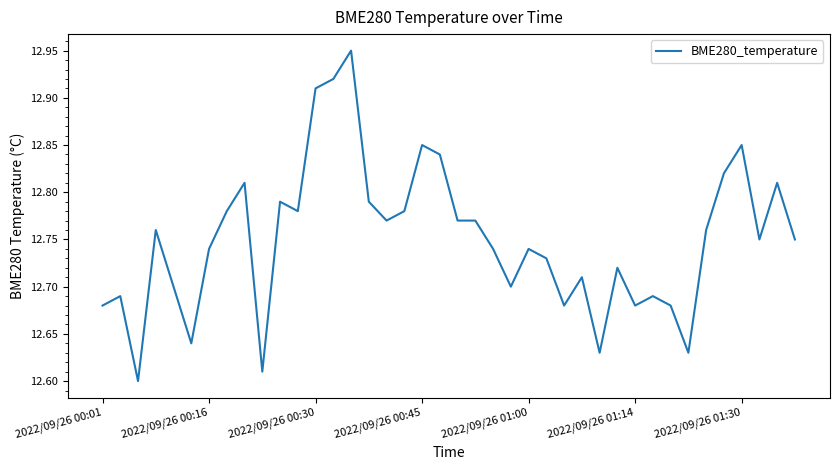

How many lines are shown in the chart?

1